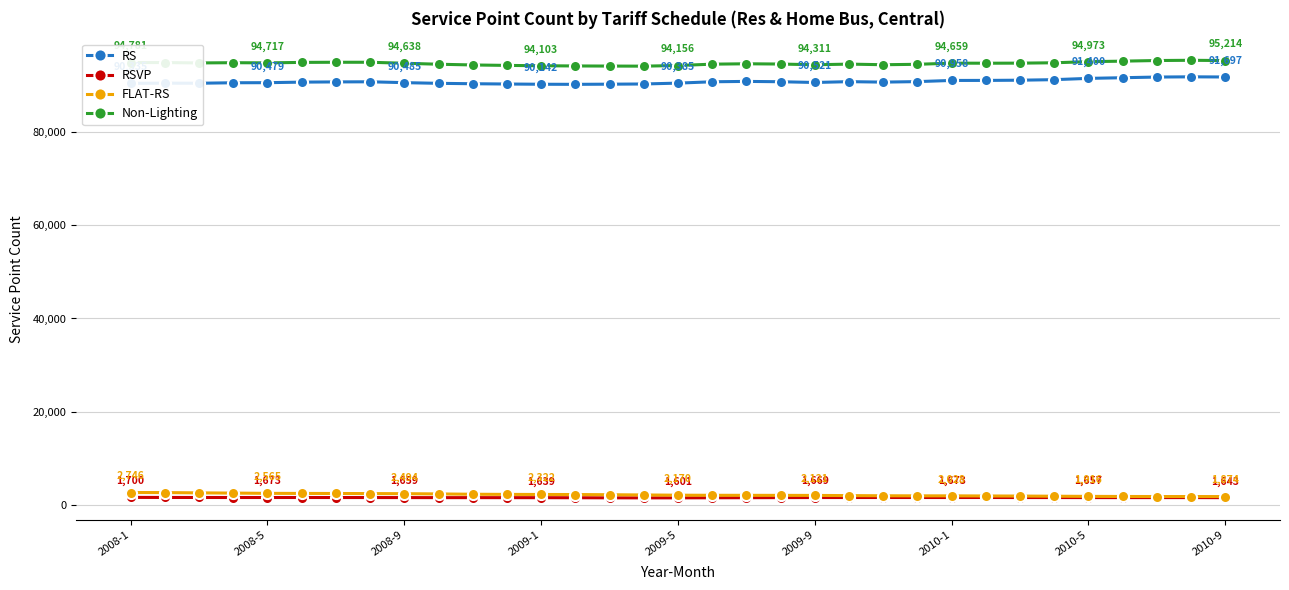

At how many categories does at least one series exceed 28881?

33